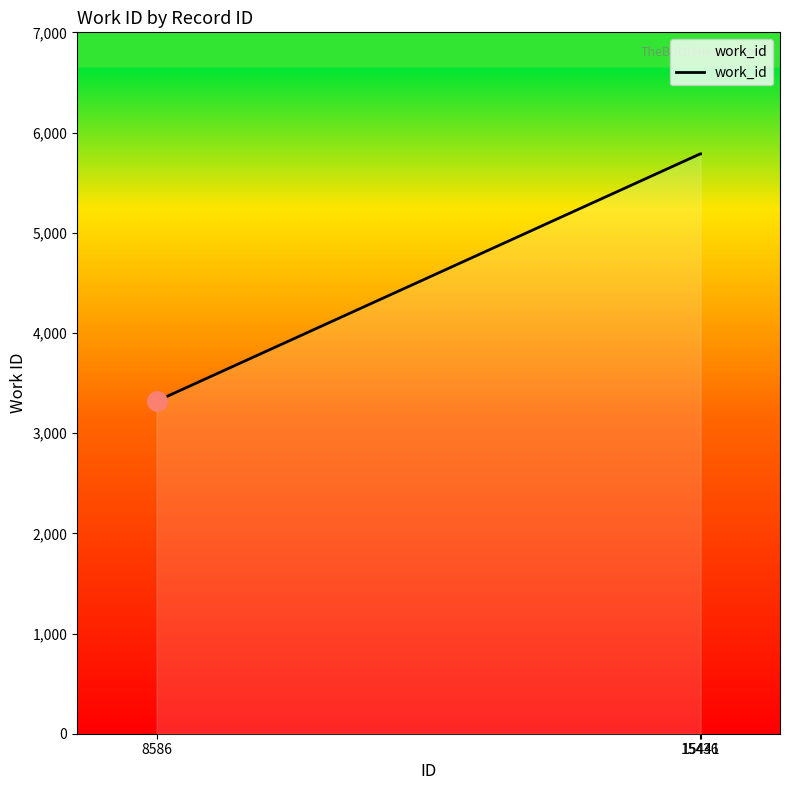

What is the greatest value displayed?

5787